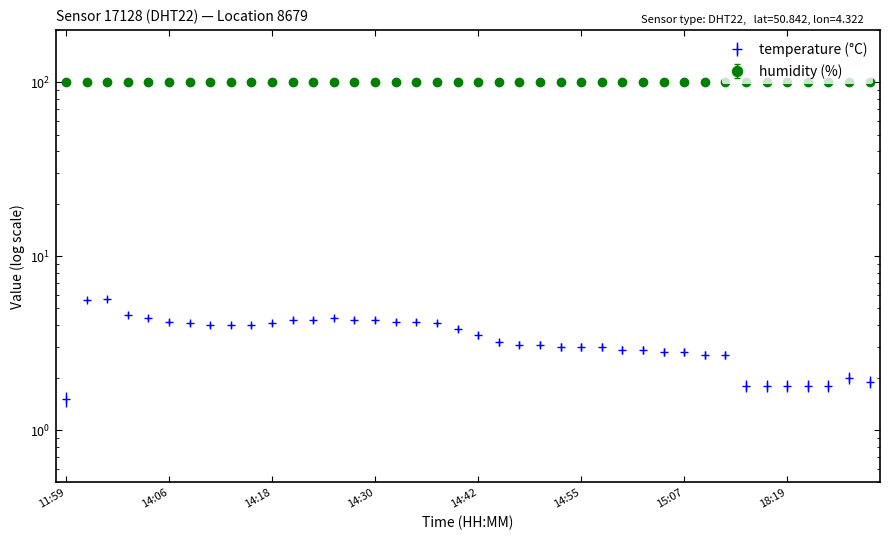

List the labels in order of value, largest first.

13:59, 12:06, 14:01, 14:03, 14:25, 14:20, 14:23, 14:28, 14:30, 14:06, 14:33, 14:35, 14:08, 14:18, 14:37, 14:11, 14:13, 14:16, 14:40, 14:42, 14:45, 14:47, 14:50, 14:52, 14:55, 14:57, 14:59, 15:02, 15:04, 15:07, 15:09, 18:12, 18:27, 18:29, 18:15, 18:17, 18:19, 18:22, 18:24, 11:59